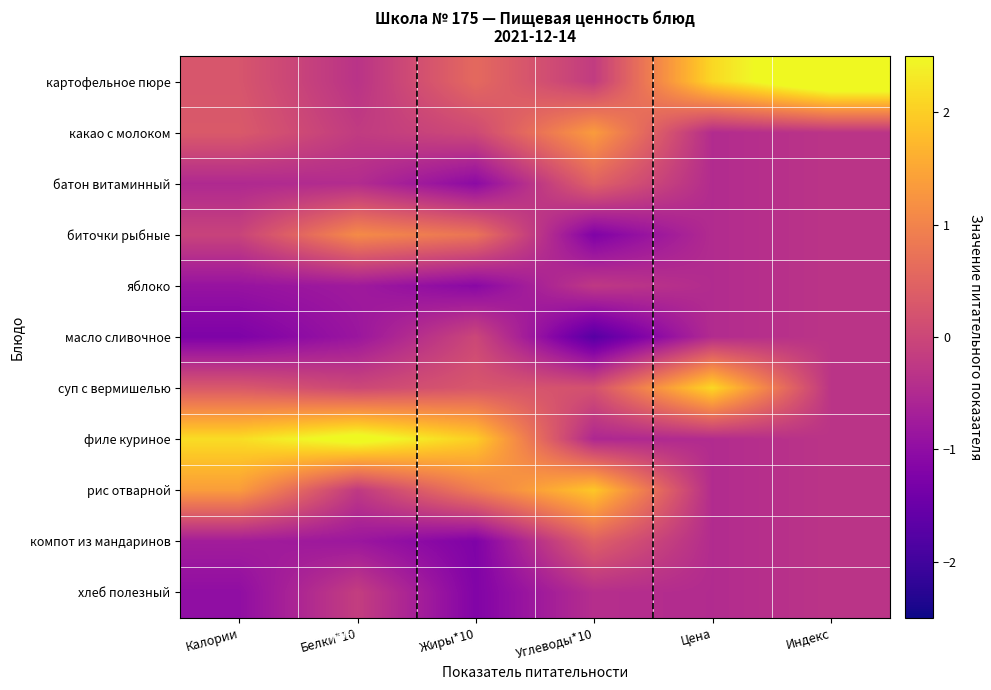

Reading right to left, transcribe all the data shown in this chart.

картофельное пюре: Индекс=3.2	Цена=2.1	Углеводы*10=-0.2	Жиры*10=0.6	Белки*10=-0.3	Калории=0.3
какао с молоком: Индекс=-0.3	Цена=-0.5	Углеводы*10=1.4	Жиры*10=0.0	Белки*10=-0.2	Калории=0.3
батон витаминный: Индекс=-0.3	Цена=-0.5	Углеводы*10=0.5	Жиры*10=-1.1	Белки*10=-0.5	Калории=-0.5
биточки рыбные: Индекс=-0.3	Цена=-0.5	Углеводы*10=-1.2	Жиры*10=0.8	Белки*10=1.1	Калории=-0.1
яблоко: Индекс=-0.3	Цена=-0.5	Углеводы*10=-0.2	Жиры*10=-1.1	Белки*10=-0.8	Калории=-0.9
масло сливочное: Индекс=-0.3	Цена=-0.5	Углеводы*10=-1.7	Жиры*10=0.0	Белки*10=-0.8	Калории=-1.2
суп с вермишелью: Индекс=-0.3	Цена=2.1	Углеводы*10=0.2	Жиры*10=0.3	Белки*10=0.0	Калории=0.3
филе куриное: Индекс=-0.3	Цена=-0.5	Углеводы*10=-0.5	Жиры*10=2.0	Белки*10=2.7	Калории=2.2
рис отварной: Индекс=-0.3	Цена=-0.5	Углеводы*10=1.9	Жиры*10=0.9	Белки*10=-0.2	Калории=1.4
компот из мандаринов: Индекс=-0.3	Цена=-0.5	Углеводы*10=0.4	Жиры*10=-1.2	Белки*10=-0.8	Калории=-0.7
хлеб полезный: Индекс=-0.3	Цена=-0.5	Углеводы*10=-0.4	Жиры*10=-1.2	Белки*10=-0.1	Калории=-1.0